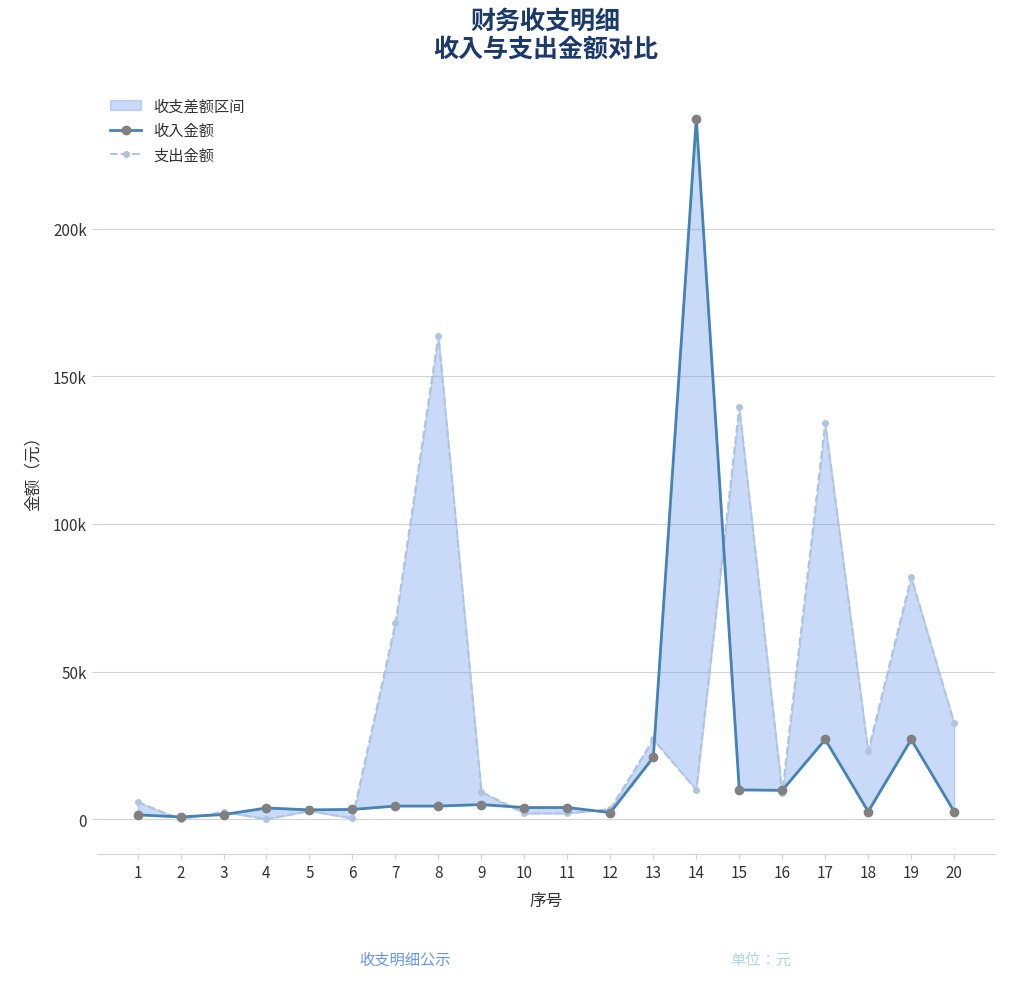

What is the total value across all series at 17?

161251.0